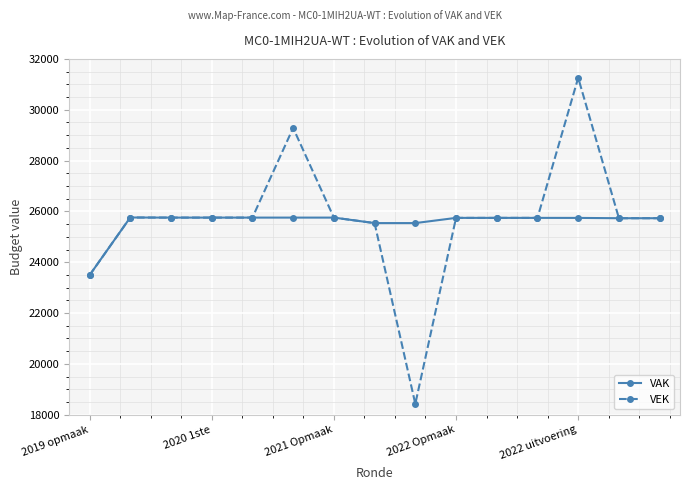

What is the minimum value shown in the chart?

18427